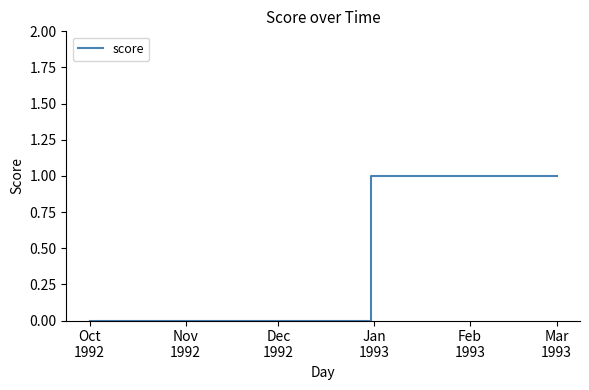

What is the label of the 6th point from the right?

Dec
1992